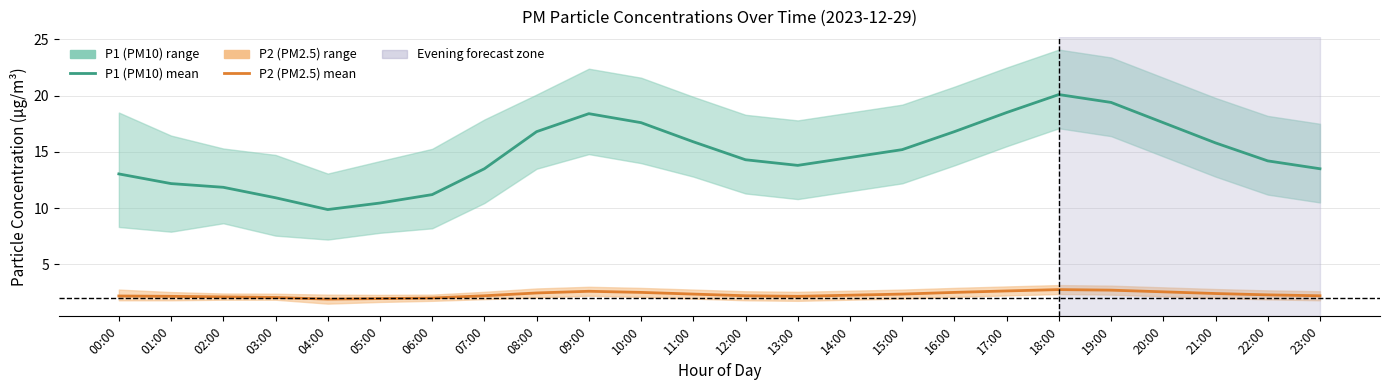

How many lines are shown in the chart?

2